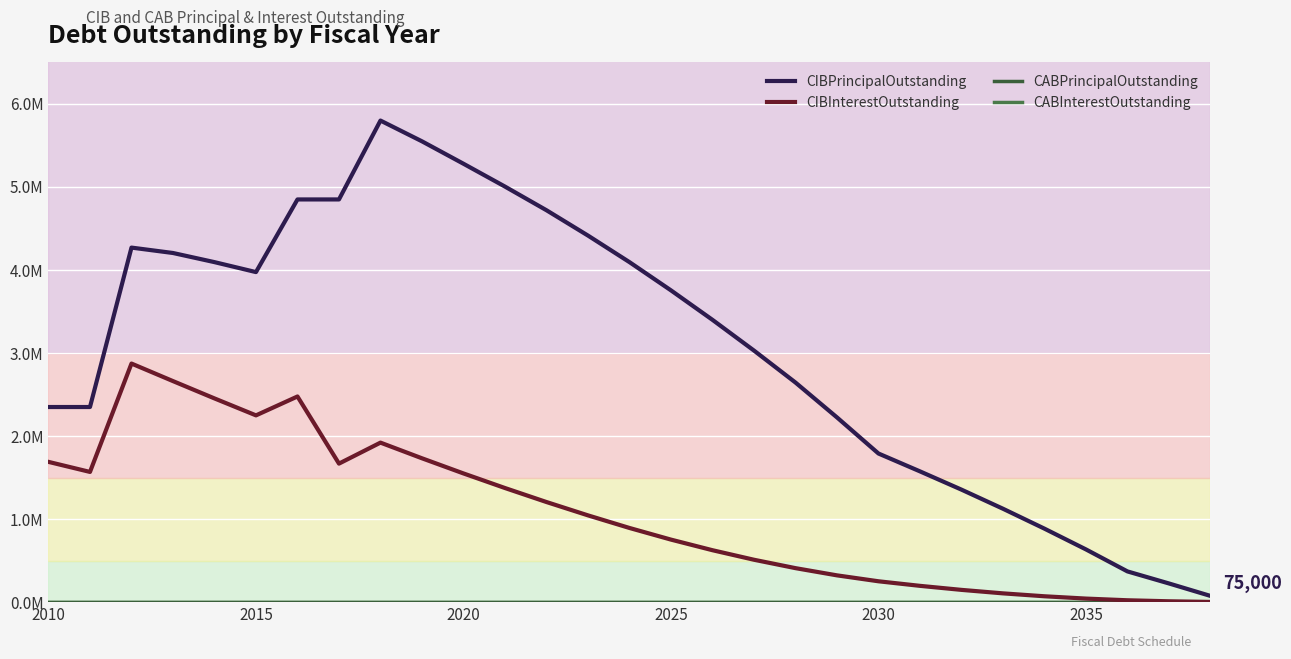

Reading right to left, list all the values displayed in this chart.

CIBPrincipalOutstanding: 75000.0	225000.0	370000.0	635000.0	885000.0	1125000.0	1355000.0	1575000.0	1790000.0	2225000.0	2645000.0	3030000.0	3400000.0	3755000.0	4095000.0	4415000.0	4720000.0	5005000.0	5280000.0	5550000.0	5800000.0	4850000.0	4850000.0	3975000.0	4095000.0	4205000.0	4270000.0	2350000.0	2350000.0
CIBInterestOutstanding: 2625.0	10300.0	22525.0	42793.8	70650.0	105706.3	147662.5	196218.8	251225.1	322581.3	409462.6	510593.8	625375.1	753106.4	893281.4	1045100.1	1205718.9	1374362.7	1550056.4	1732500.2	1921181.4	1668343.8	2476966.3	2249432.5	2453555.0	2662177.5	2873400.0	1568222.5	1689357.5
CABPrincipalOutstanding: 0.0	0.0	0.0	0.0	0.0	0.0	0.0	0.0	0.0	0.0	0.0	0.0	0.0	0.0	0.0	0.0	0.0	0.0	0.0	0.0	0.0	0.0	0.0	0.0	0.0	0.0	0.0	0.0	0.0
CABInterestOutstanding: 0.0	0.0	0.0	0.0	0.0	0.0	0.0	0.0	0.0	0.0	0.0	0.0	0.0	0.0	0.0	0.0	0.0	0.0	0.0	0.0	0.0	0.0	0.0	0.0	0.0	0.0	0.0	0.0	0.0